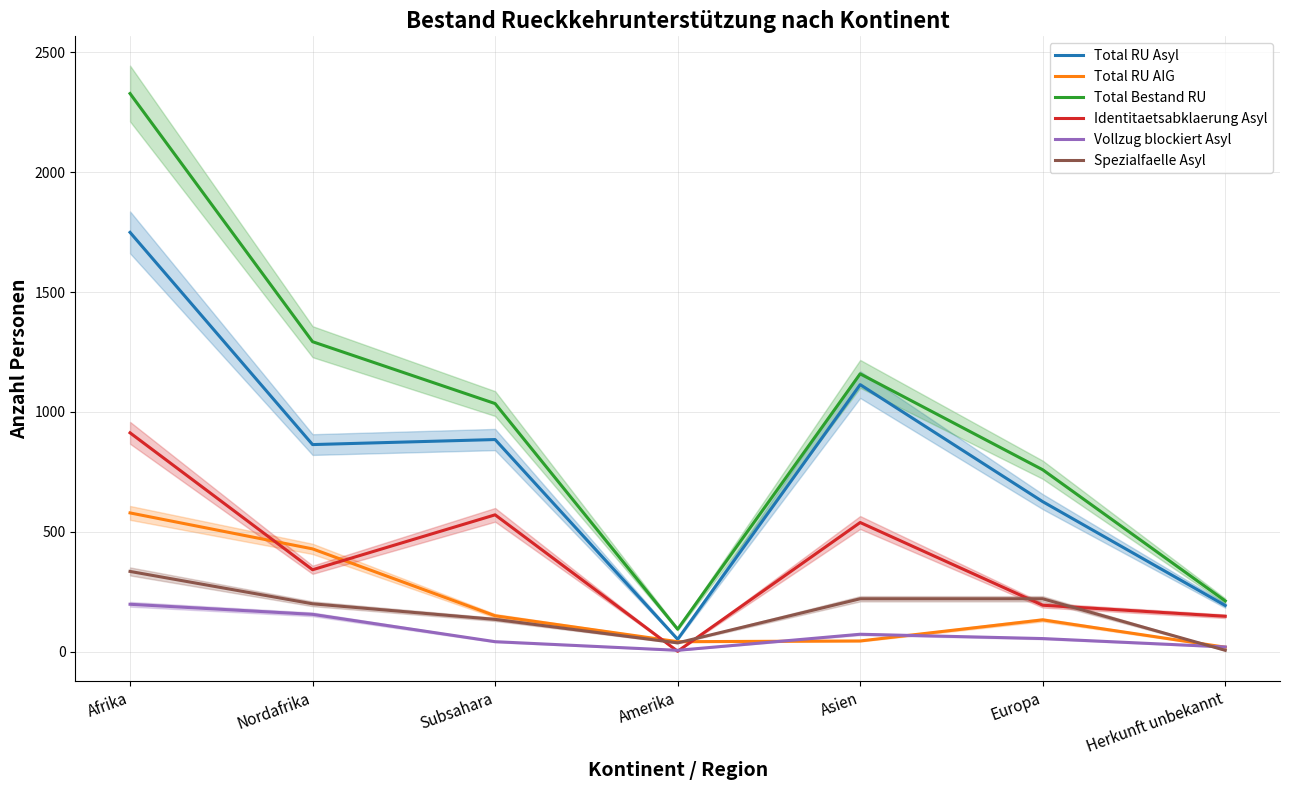

Between Nordafrika and Amerika, which is larger?

Nordafrika